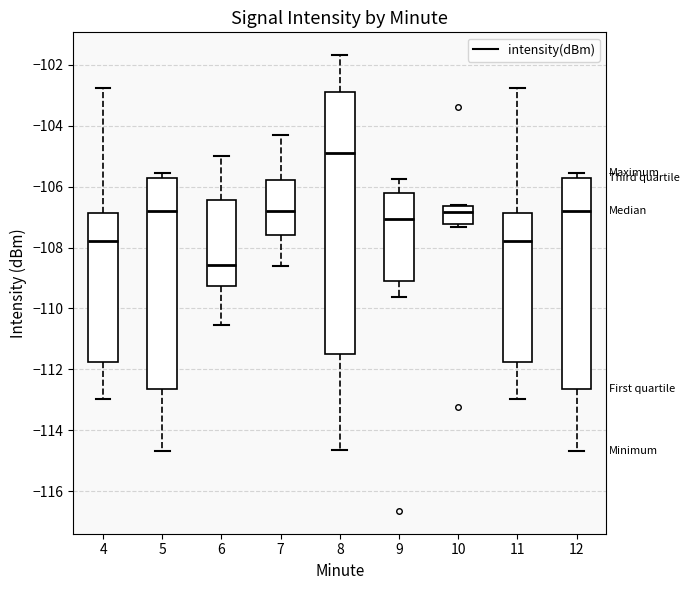

Comparing the boxes themselves (not the whiskers), which one is the tallest?

8